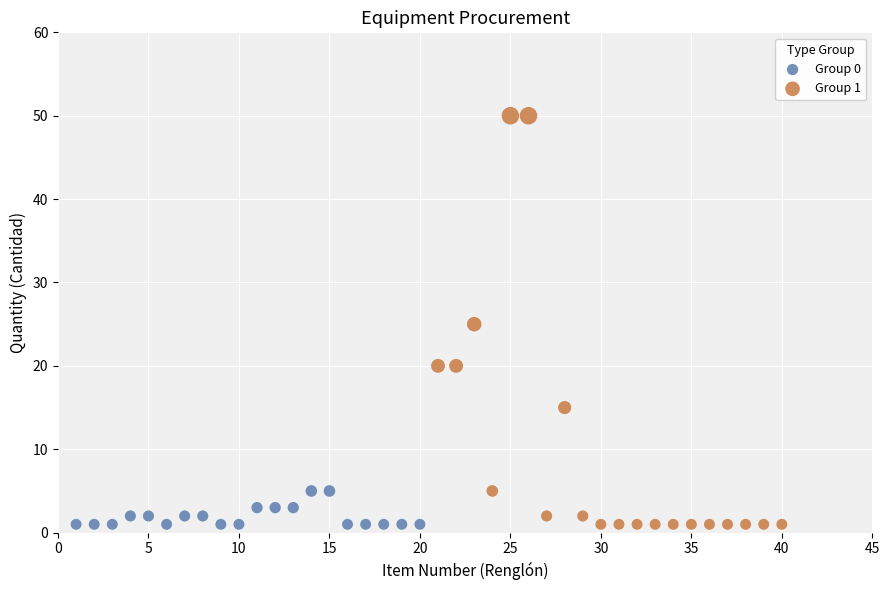

What are all the series names shown in the legend?

Group 0, Group 1